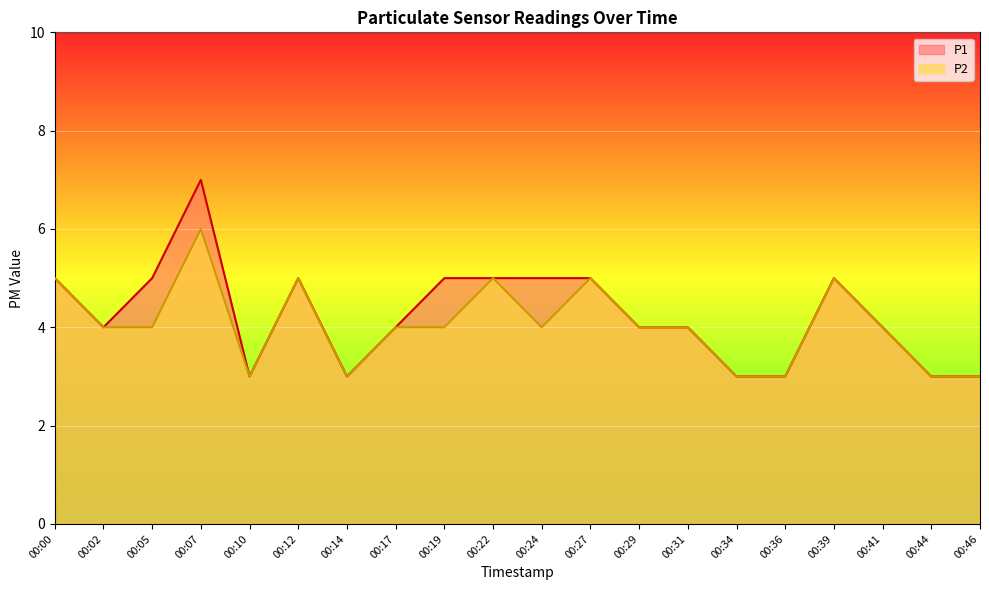

Reading left to right, extract all data points from this chart.

P1: 5	4	5	7	3	5	3	4	5	5	5	5	4	4	3	3	5	4	3	3
P2: 5	4	4	6	3	5	3	4	4	5	4	5	4	4	3	3	5	4	3	3